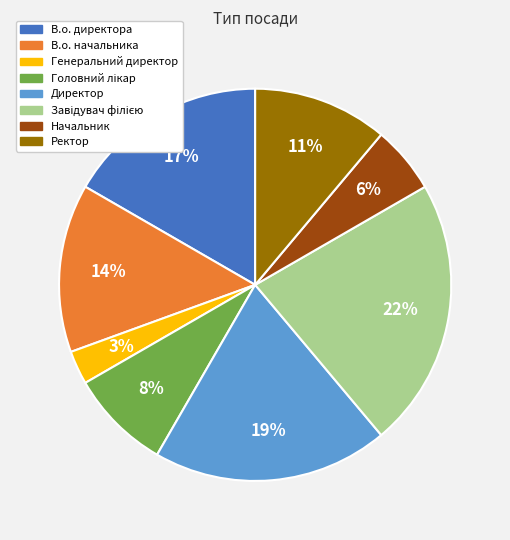

Does В.о. начальника account for over 50% of the chart?

No